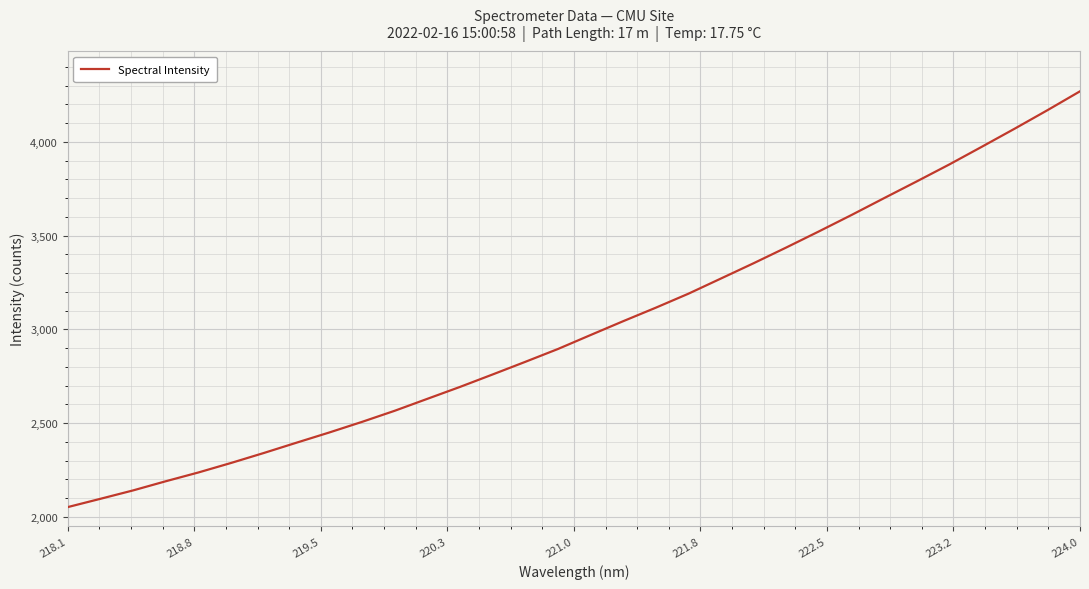

What is the minimum value shown in the chart?

2051.8